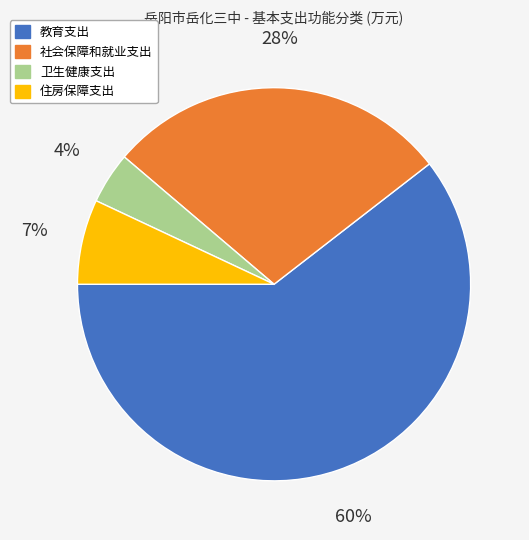

What is the largest slice in the pie chart?

教育支出